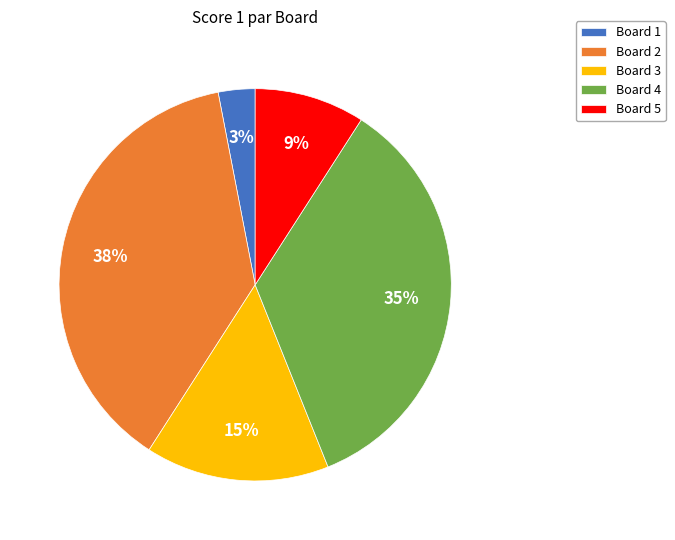

Approximately how many times larger is the value at Board 2 compared to Board 5?

4.2